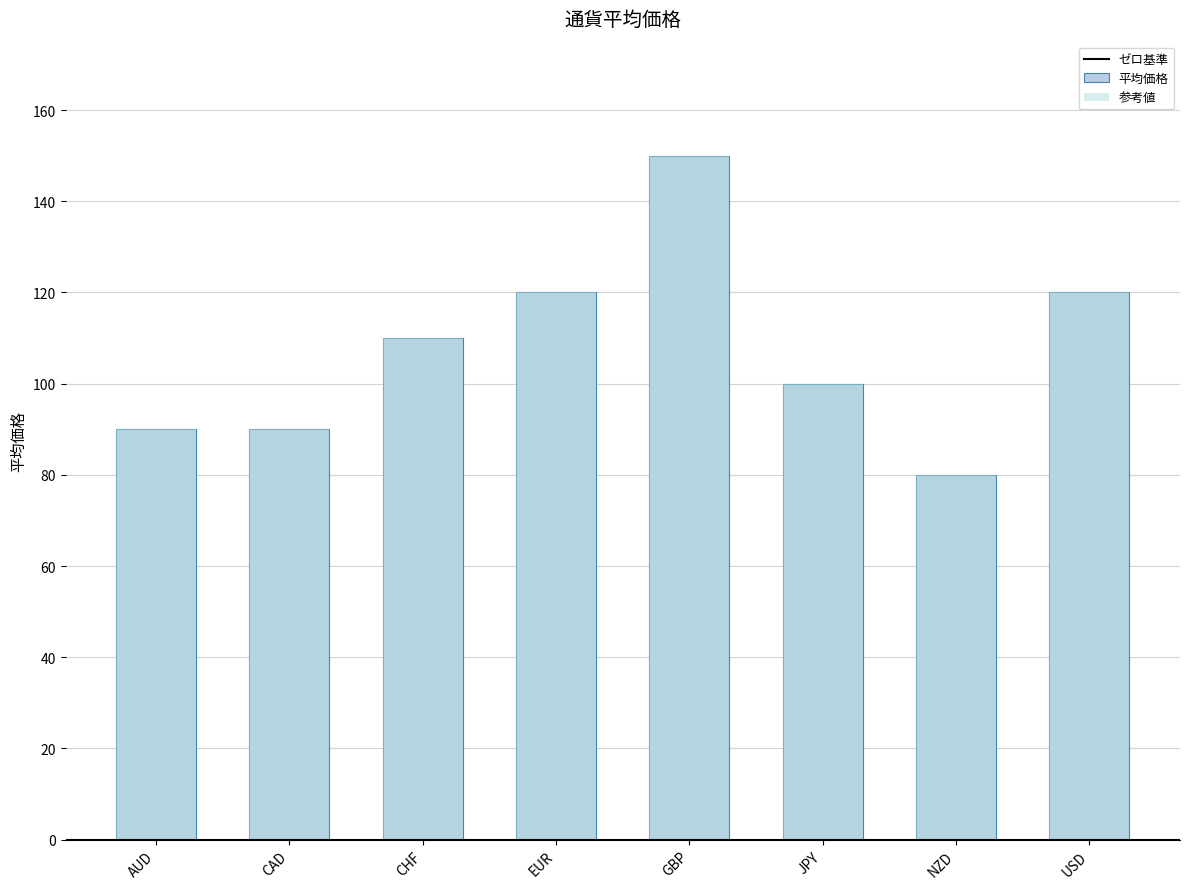

What is the change in value from AUD to JPY?

+10